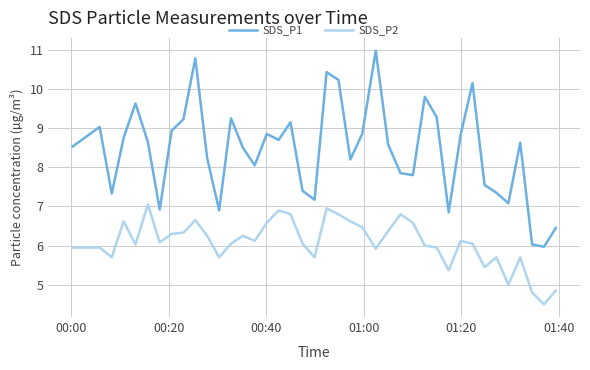

Which series has the widest spread of values?

SDS_P1